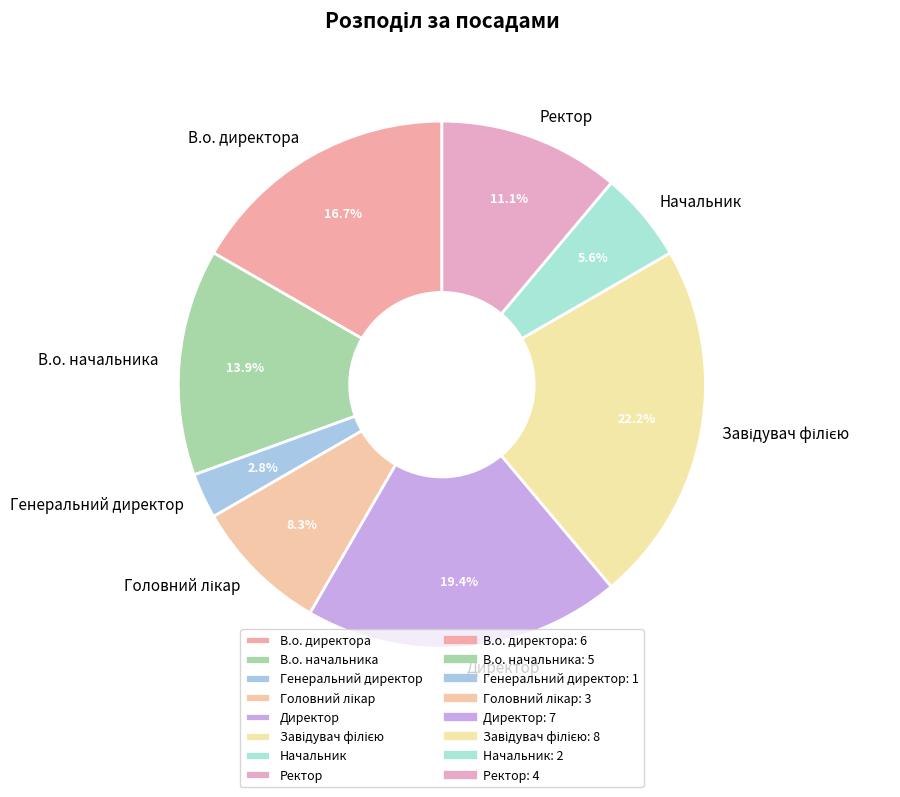

How many segments does this pie chart have?

8